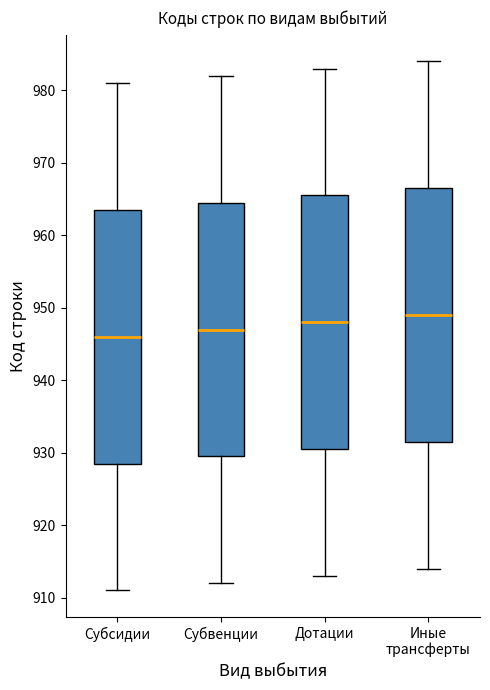

Reading left to right, transcribe this box plot: for each box, give where its median line is, the range the box spans, and where its two whiskers end, as read against the y-axis. The values are not printed on the chart, so give them approximately, as read against the axis.

Субсидии: median 946, box 929 to 964, whiskers 911 to 981
Субвенции: median 947, box 930 to 965, whiskers 912 to 982
Дотации: median 948, box 931 to 966, whiskers 913 to 983
Иные трансферты: median 949, box 932 to 967, whiskers 914 to 984